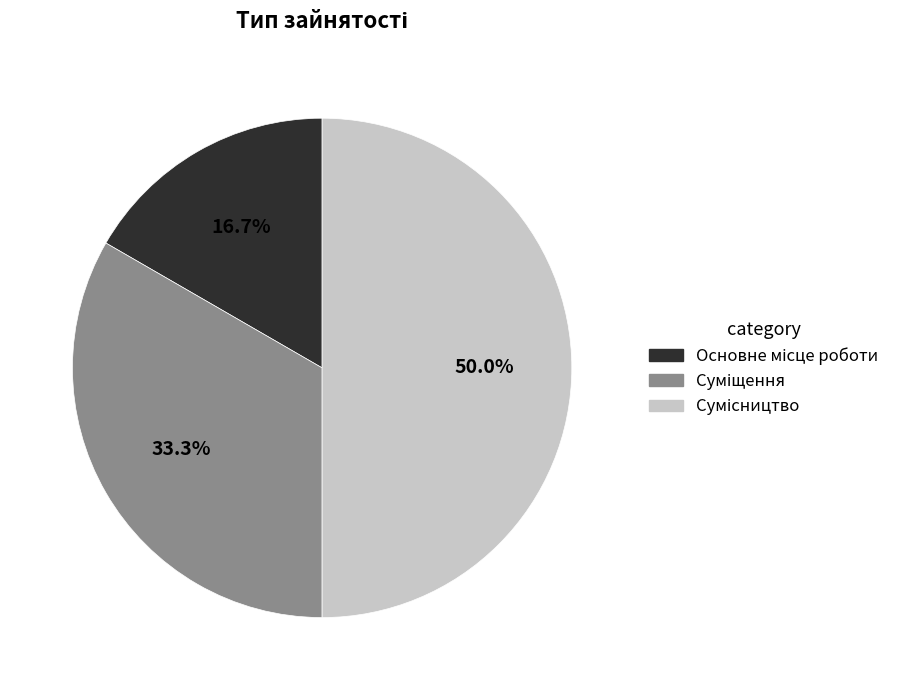

Rank the categories by value from lowest to highest.

Основне місце роботи, Суміщення, Сумісництво